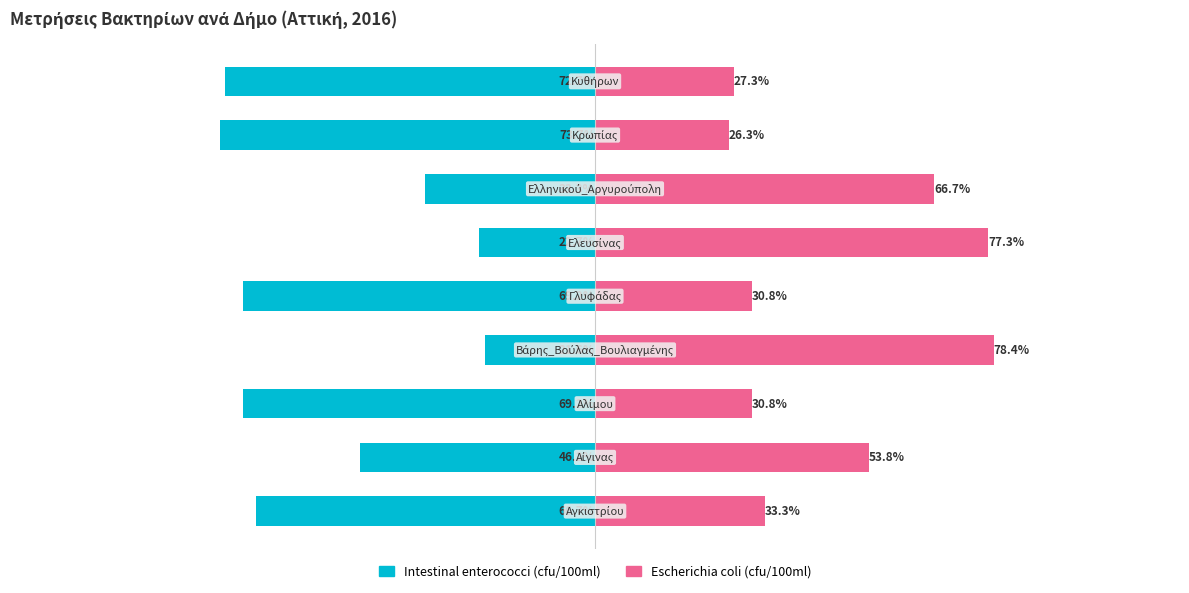

What is the difference between the maximum and minimum values in the Intestinal enterococci (cfu/100ml) series?

52.1